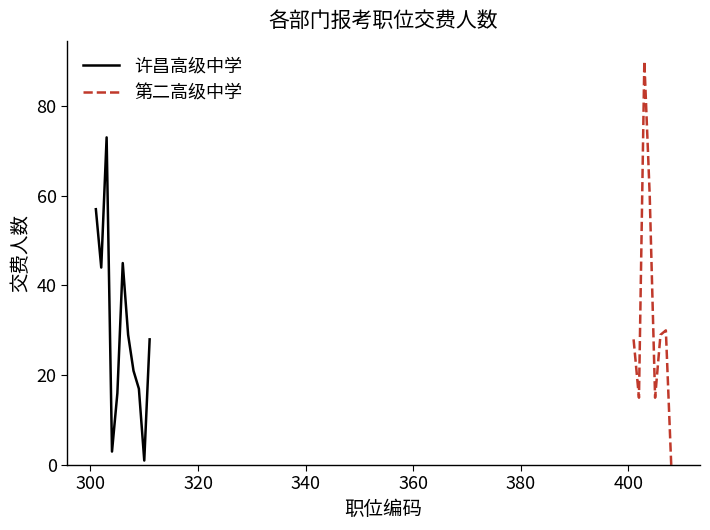

What is the value of the 8th point from the left?

21